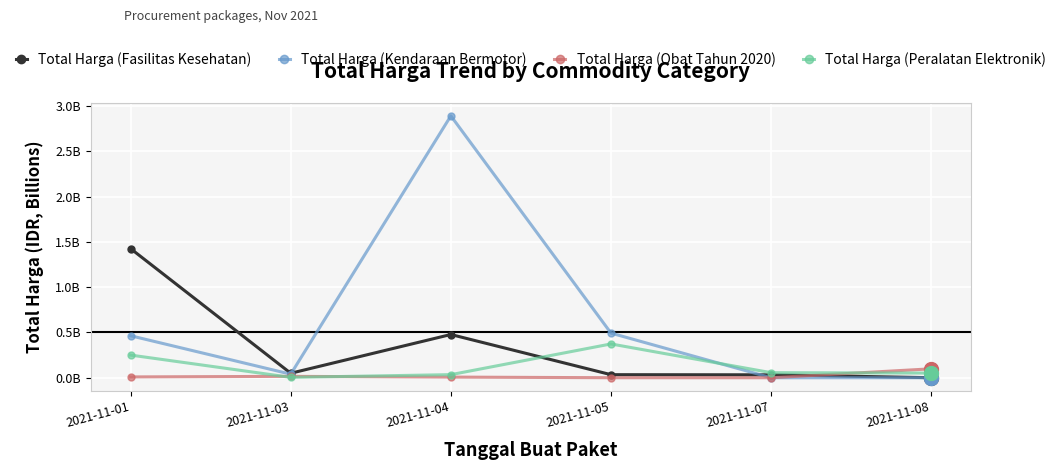

Is this an area chart (filled region under the line)?

No